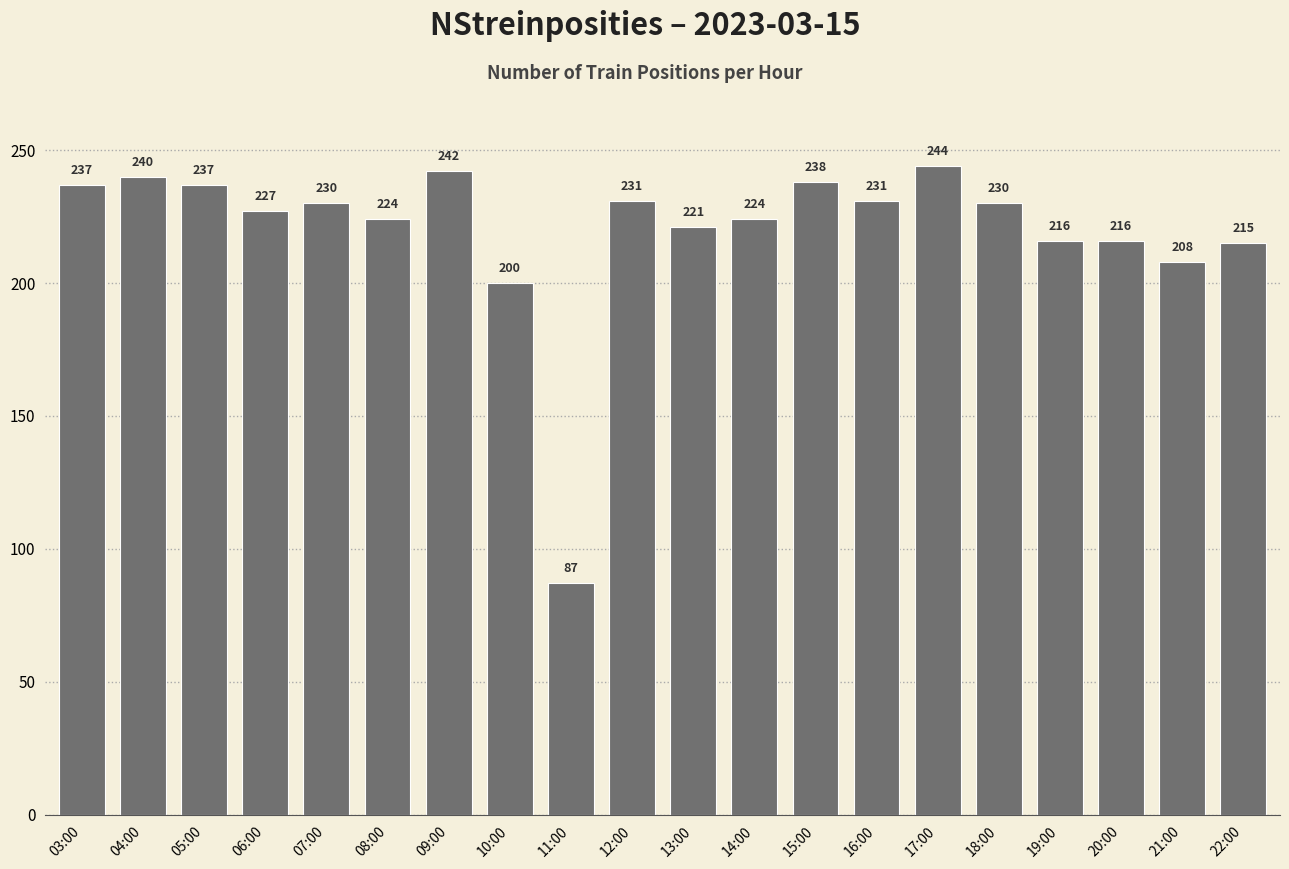

True or false: the data shows 231 at 16:00.

True